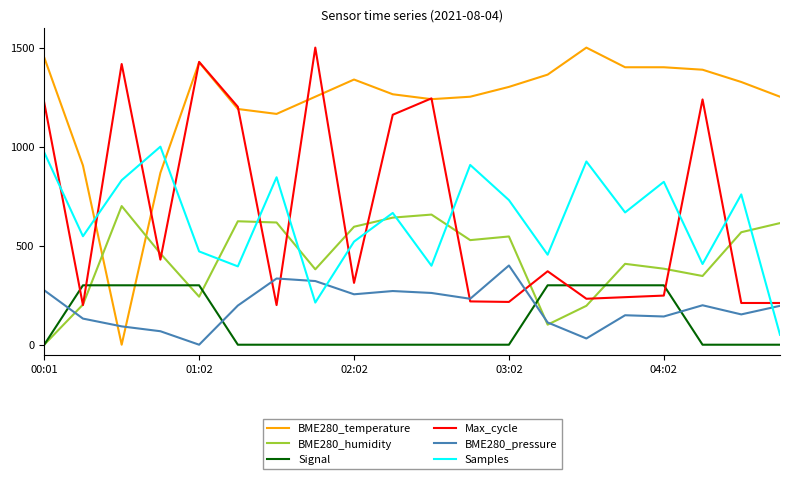

Which series has the largest total across all categories?

BME280_temperature